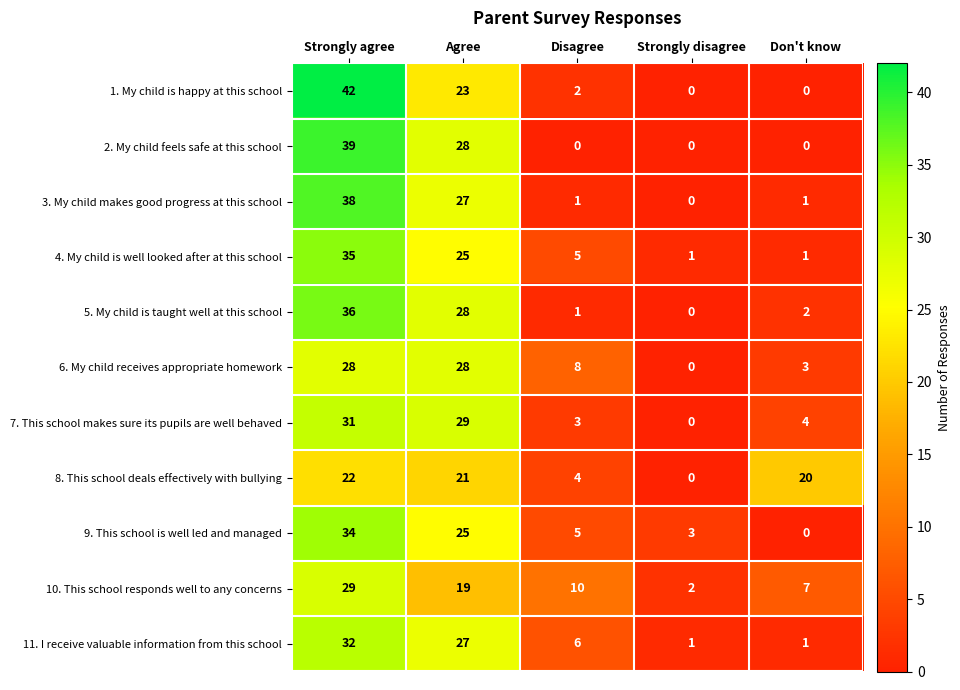

What is the total value across all series at Disagree?

45